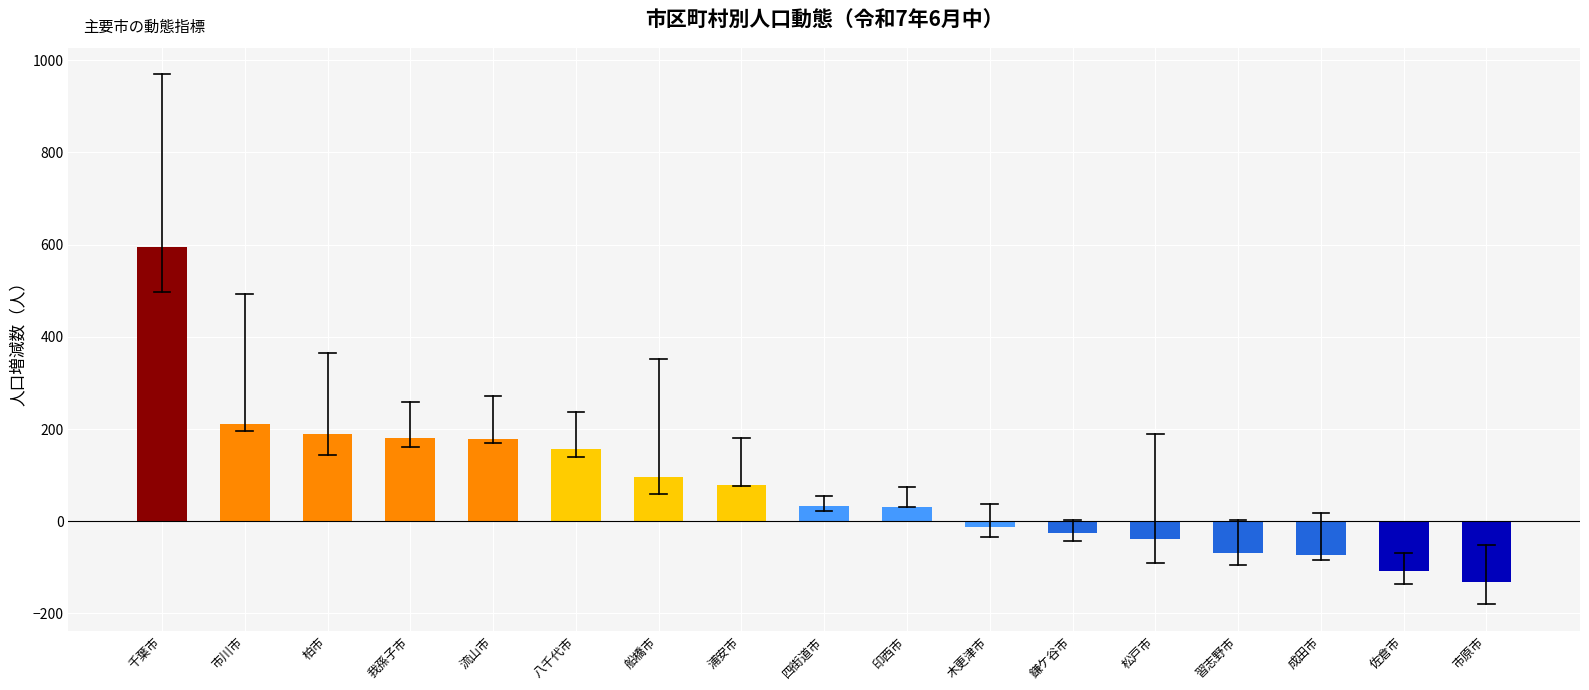

How many bars are there in total?

17